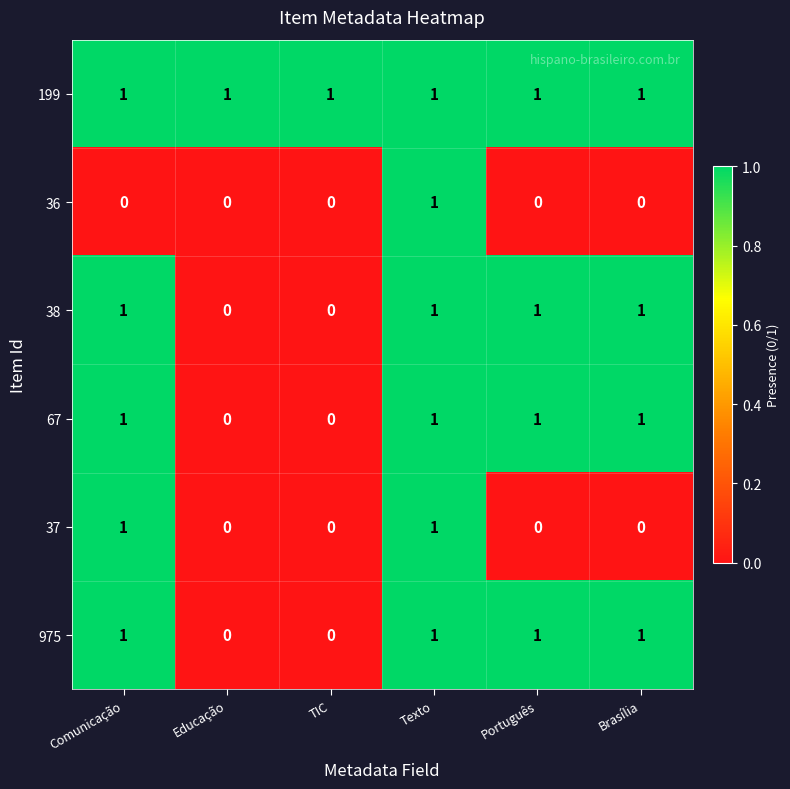

Is the value of 199 at Texto greater than the value of 36 at TIC?

Yes